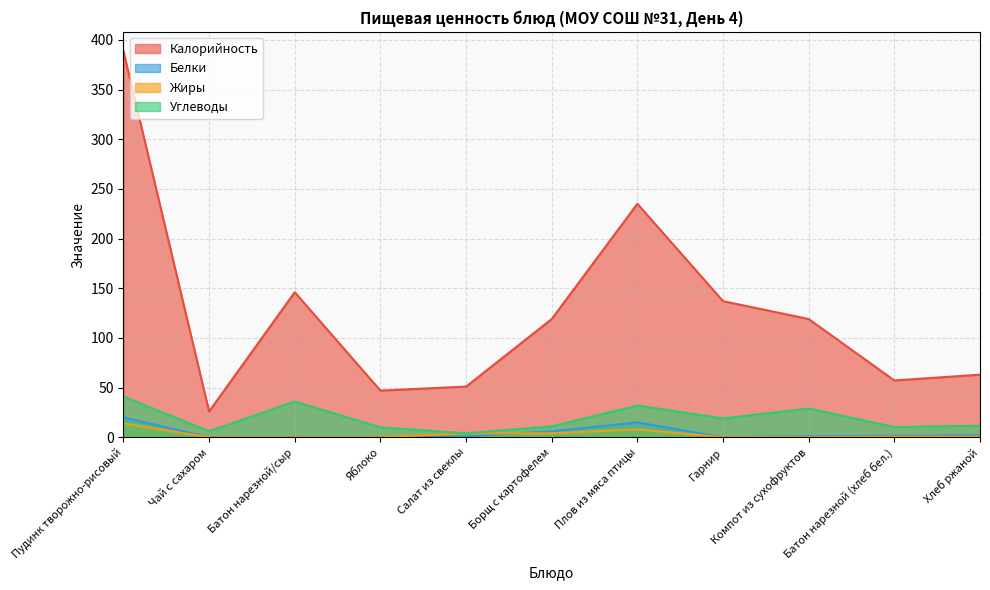

What is the total value across all series at Батон нарезной (хлеб бел.)?

69.5